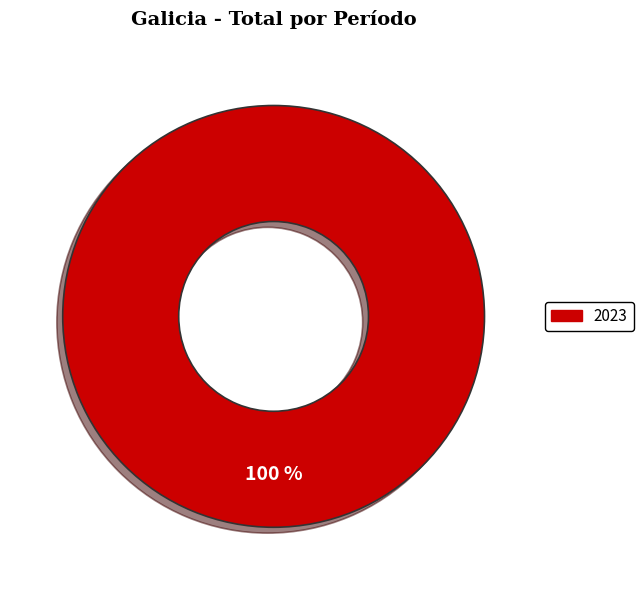

Does any single category account for the majority?

Yes